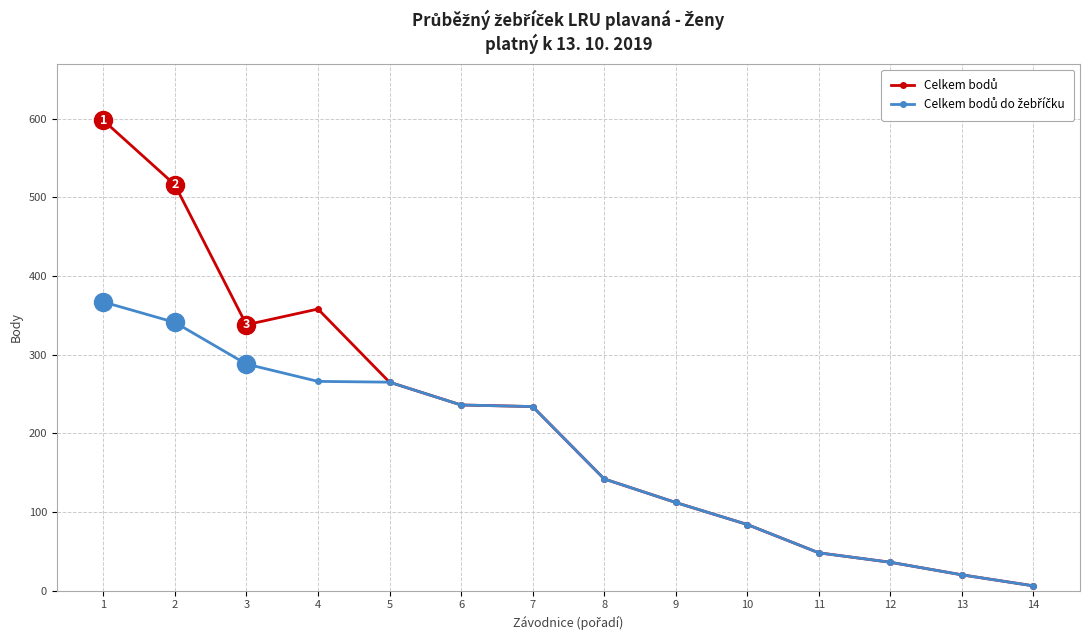

At how many categories does at least one series exceed 28?

12